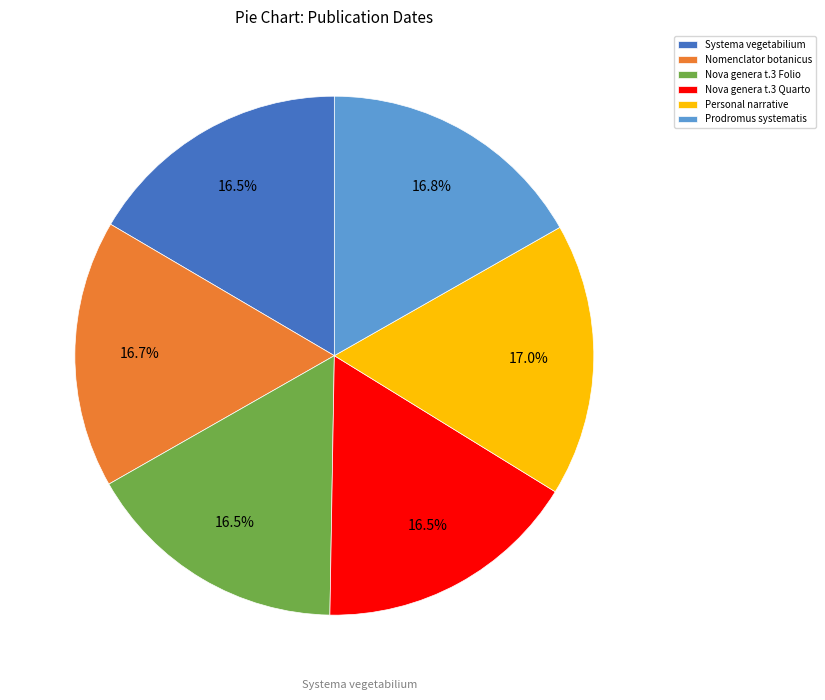

Does any single category account for the majority?

No